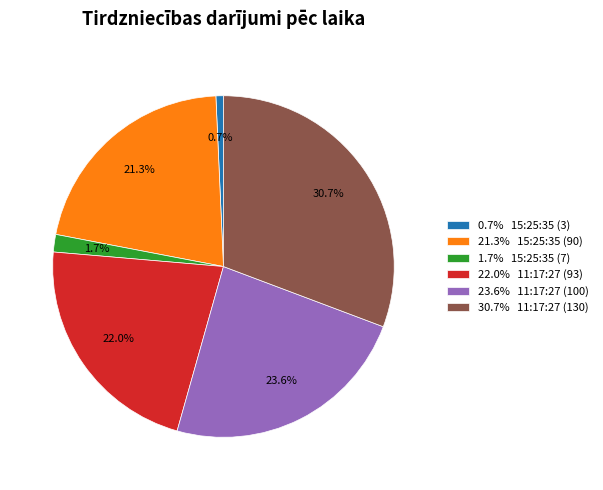

Combined, what portion of the pie is 30.7% 11:17:27 (130) and 1.7% 15:25:35 (7)?

32.4%